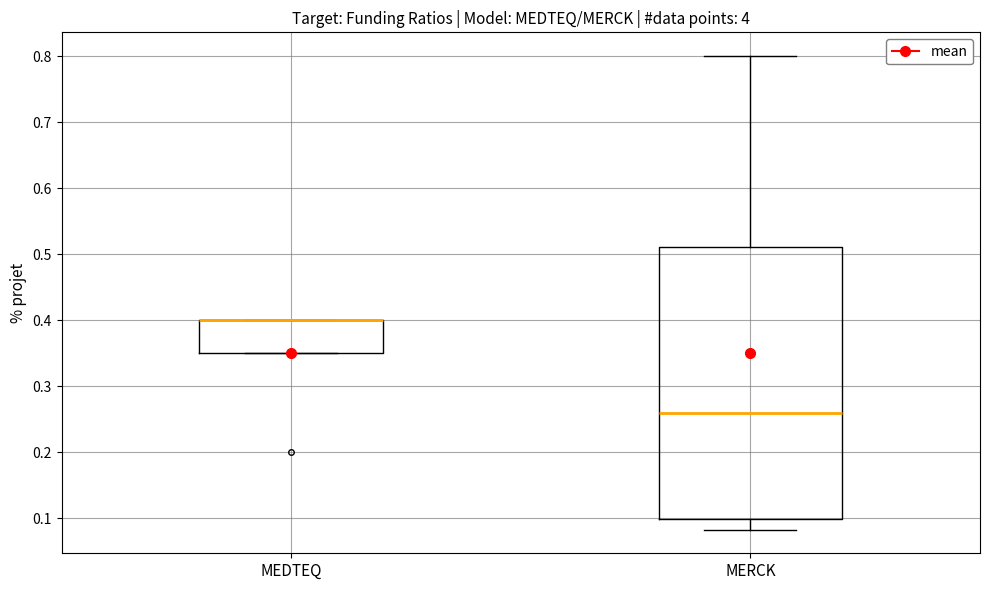

Comparing the boxes themselves (not the whiskers), which one is the tallest?

MERCK